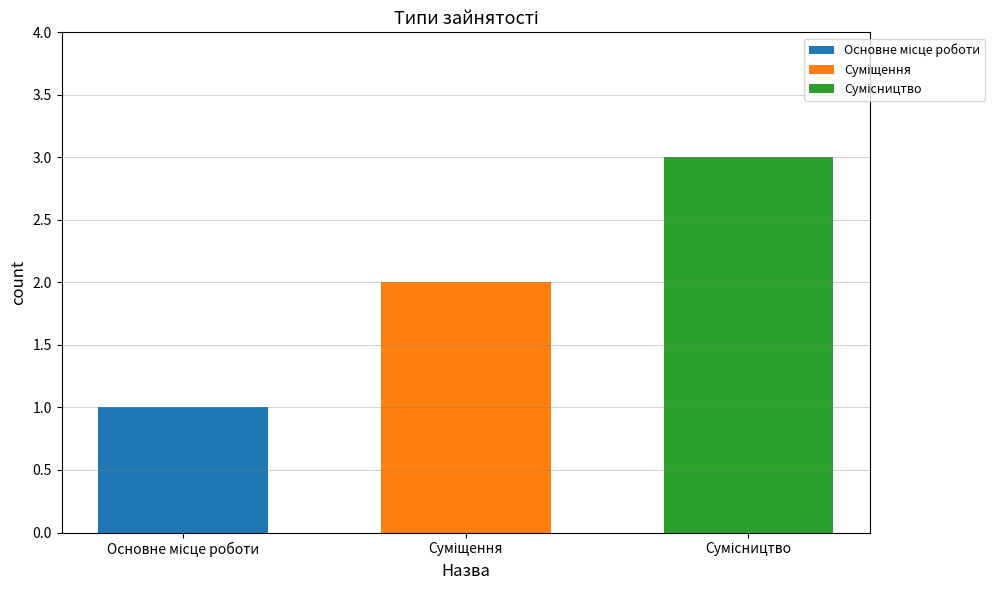

Does the chart contain stacked bars?

No